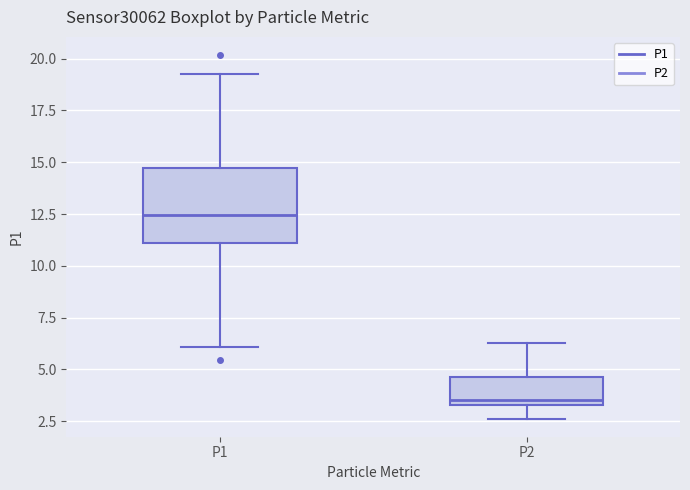

Reading left to right, read every box against the y-axis: the position of its median line, the range the box covers, and the ends of its whiskers. The values are not printed on the chart, so give them approximately, as read against the axis.

P1: median 12.5, box 11.0 to 14.5, whiskers 6.0 to 19.5
P2: median 3.5 (just above the box's lower edge), box 3.5 to 4.5, whiskers 2.5 to 6.5